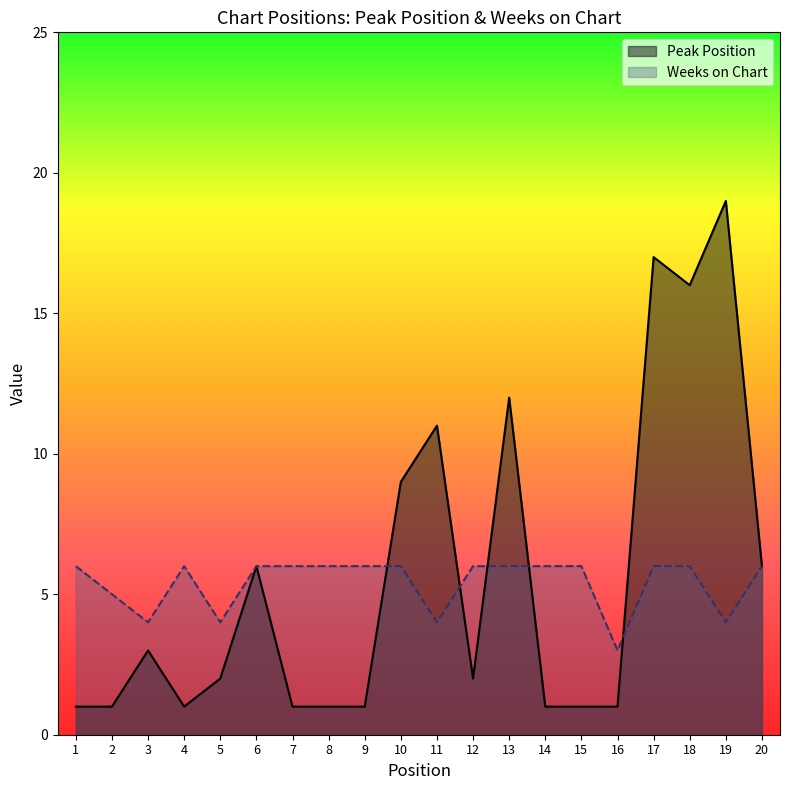

How many intersections are there between Weeks on Chart and Peak Position?

5